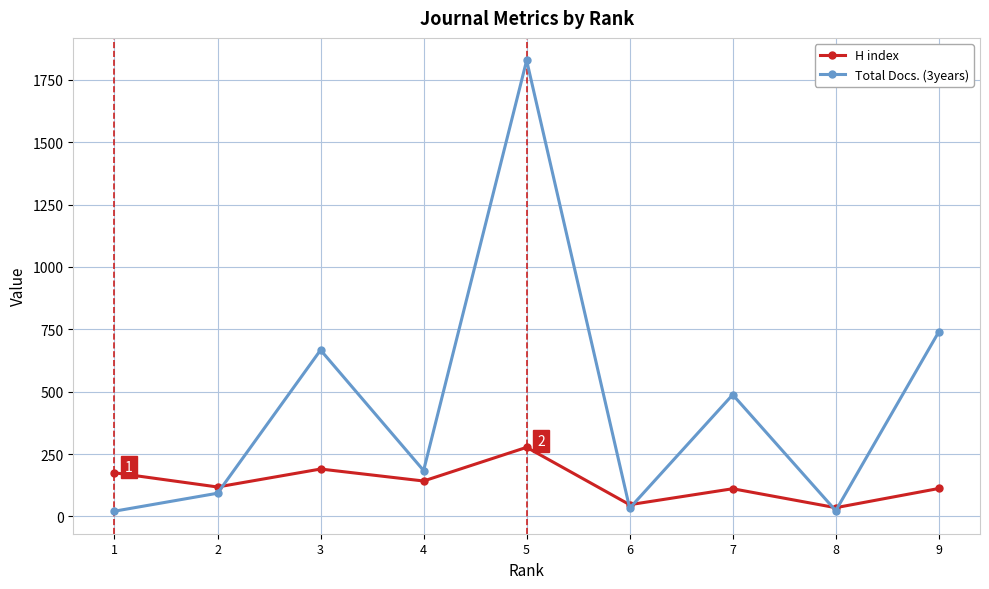

What is the maximum value for H index?

277